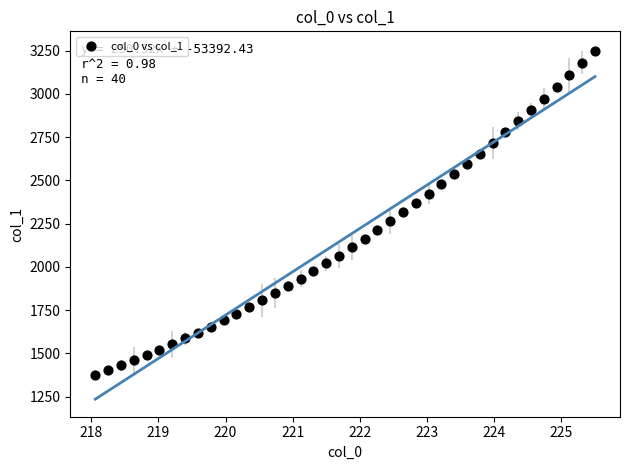

What is the range of Y values (max minus min)?

1874.3